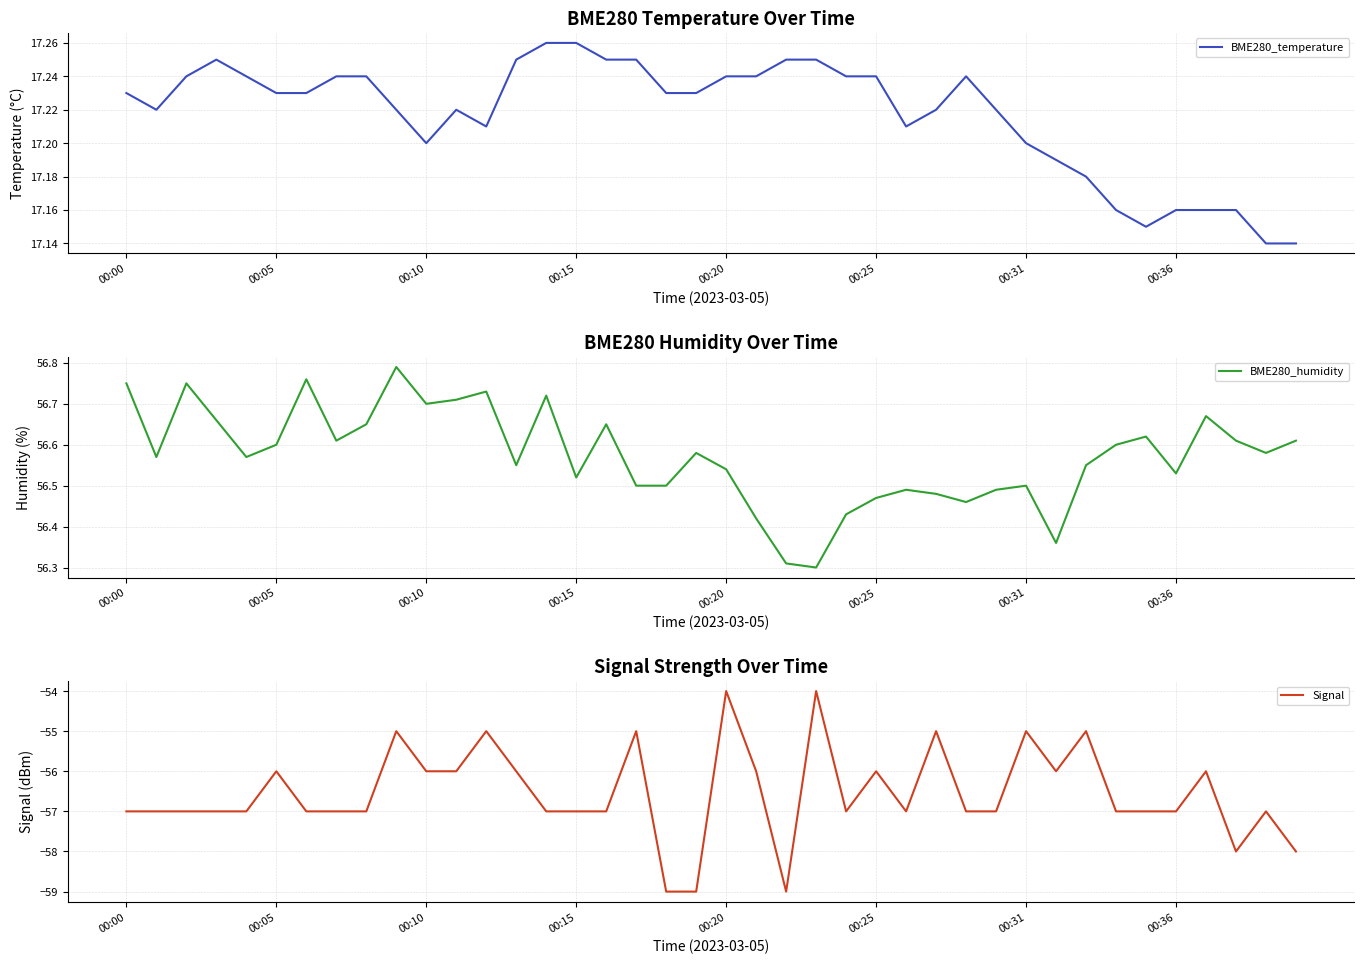

What is the total value across all series at 22?

14.6